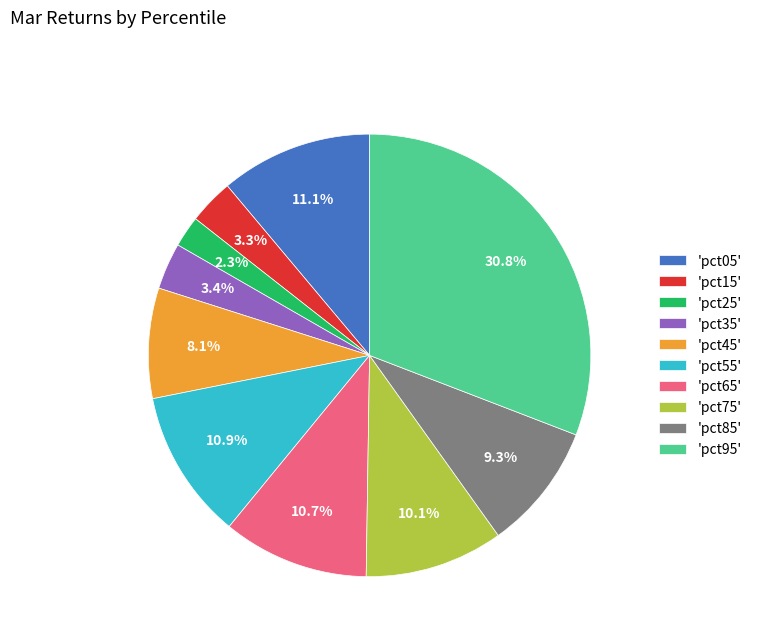

Is 'pct95' the majority of the pie?

No